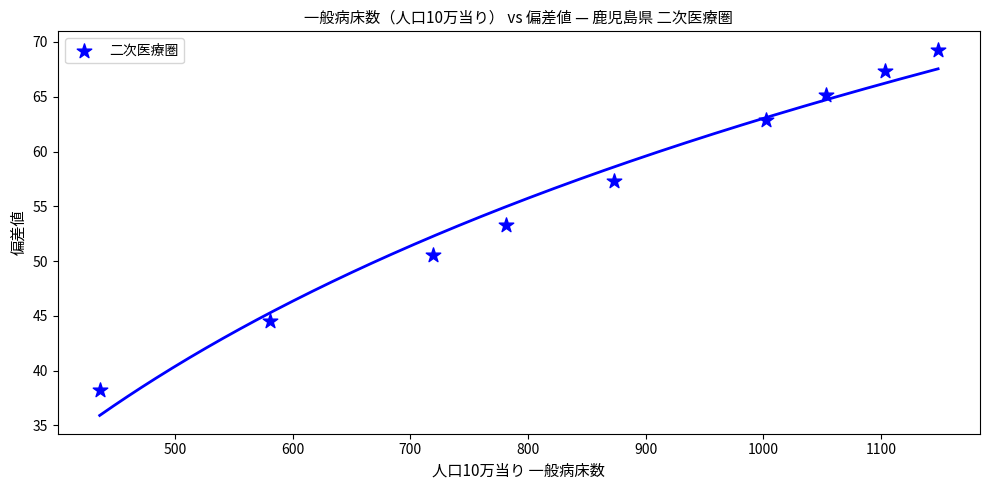

What is the range of X values (max minus min)?

712.6